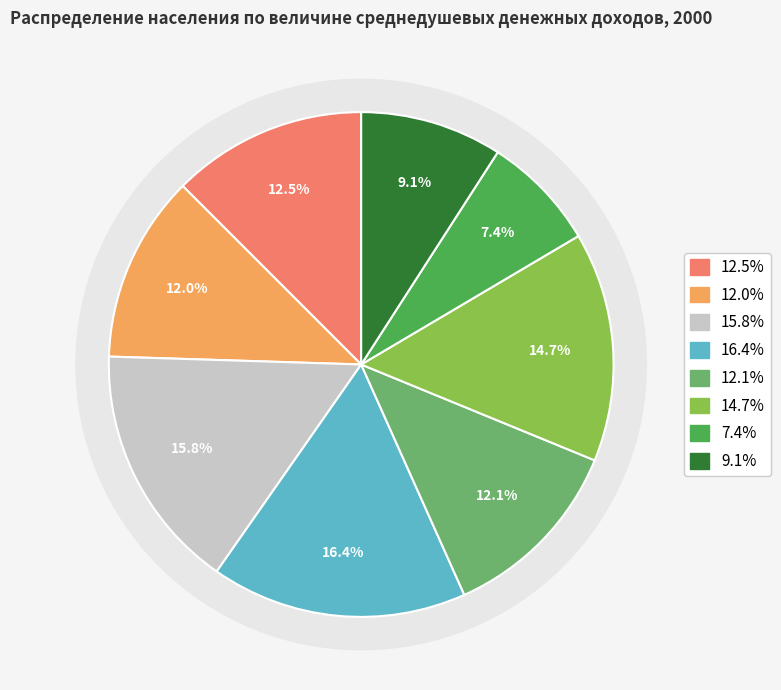

Is it true that до 800 is 12% of the pie?

True